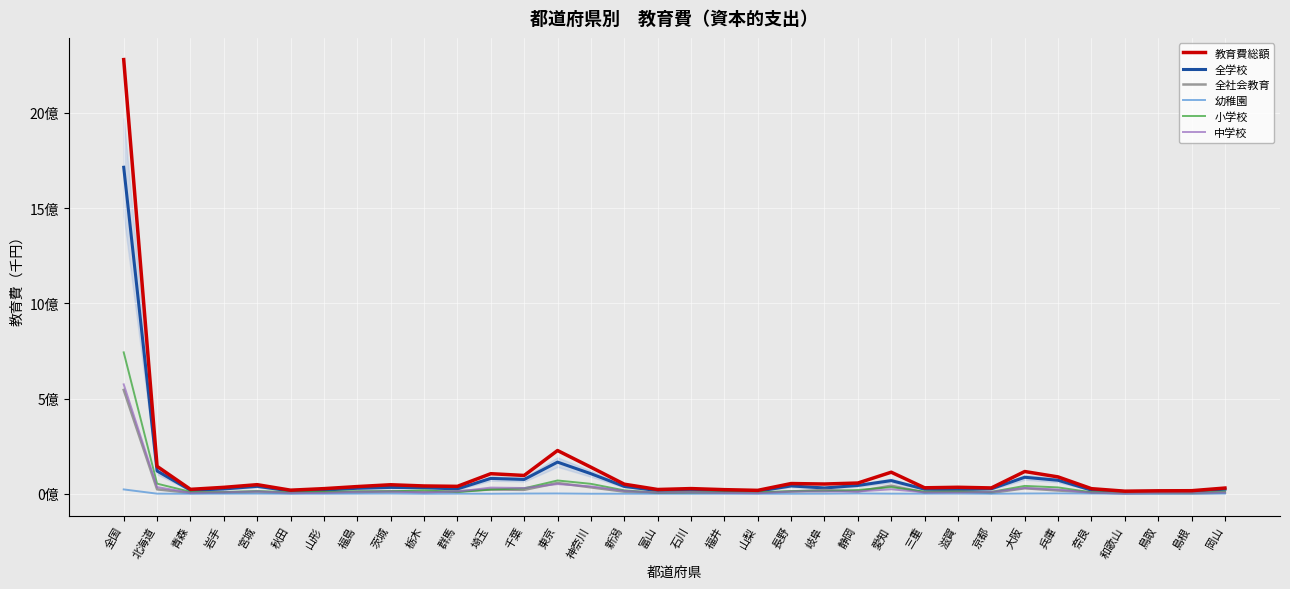

What is the lowest value of the 小学校 series?

5132883